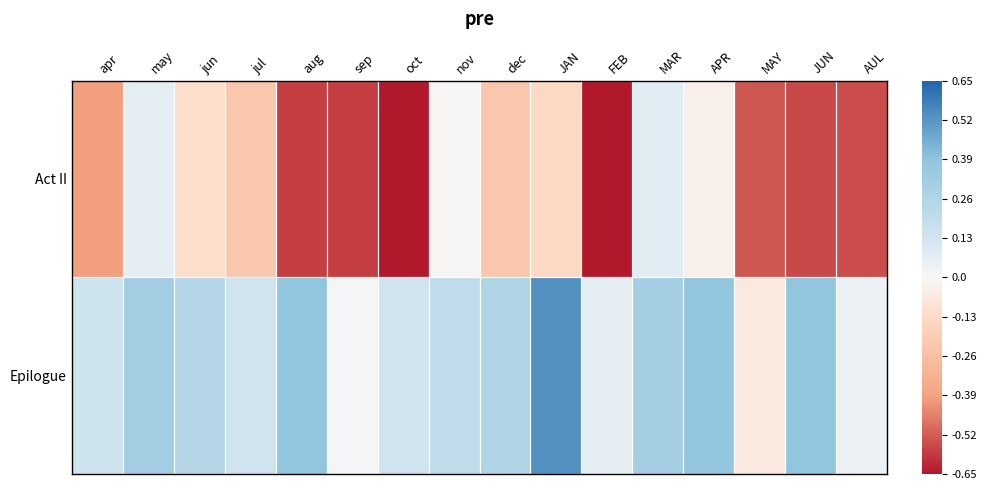

Which series has the widest spread of values?

Act II